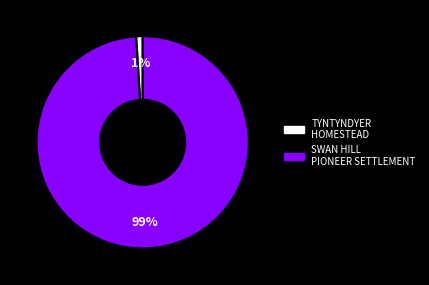

Between TYNTYNDYER HOMESTEAD and SWAN HILL PIONEER SETTLEMENT, which is larger?

SWAN HILL PIONEER SETTLEMENT